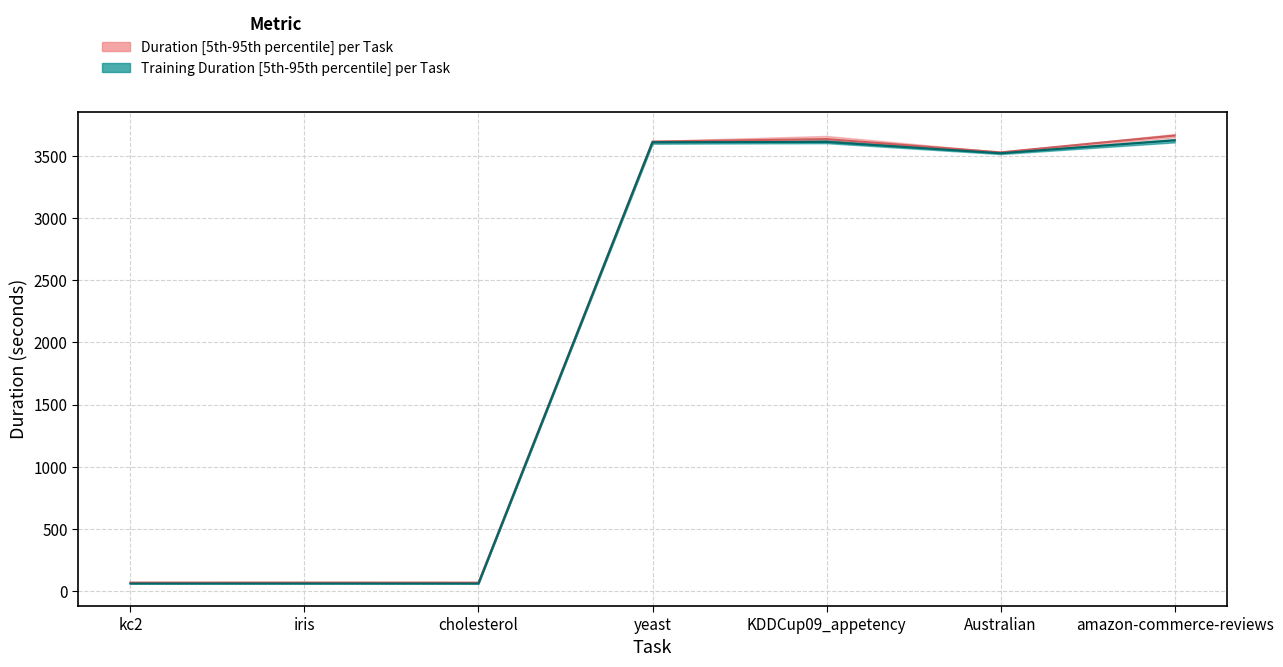

Does the chart display data point markers on the line(s)?

No